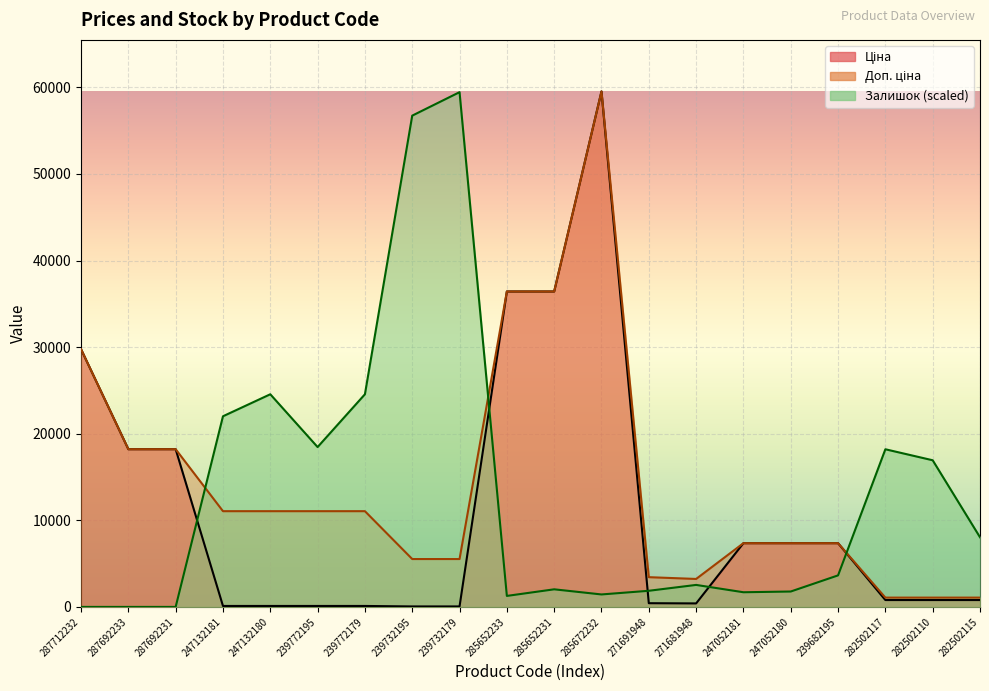

At which category does Доп. ціна reach its first local valley?

271681948